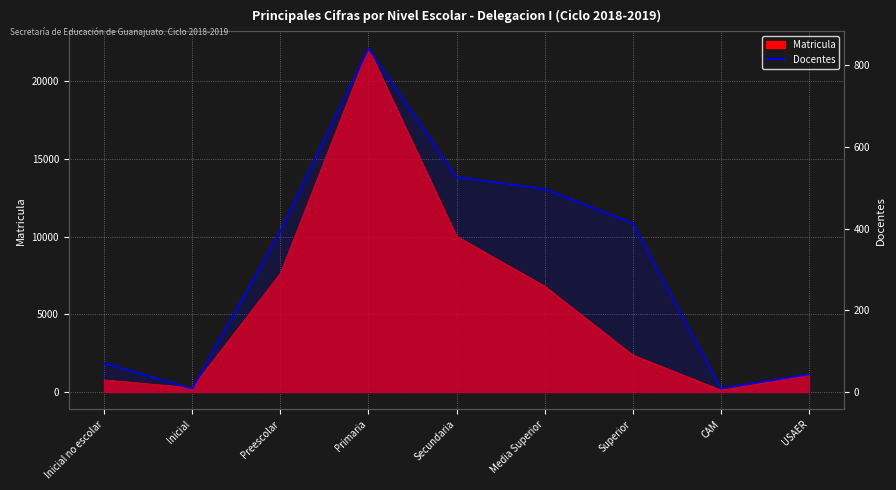

How many lines are shown in the chart?

1